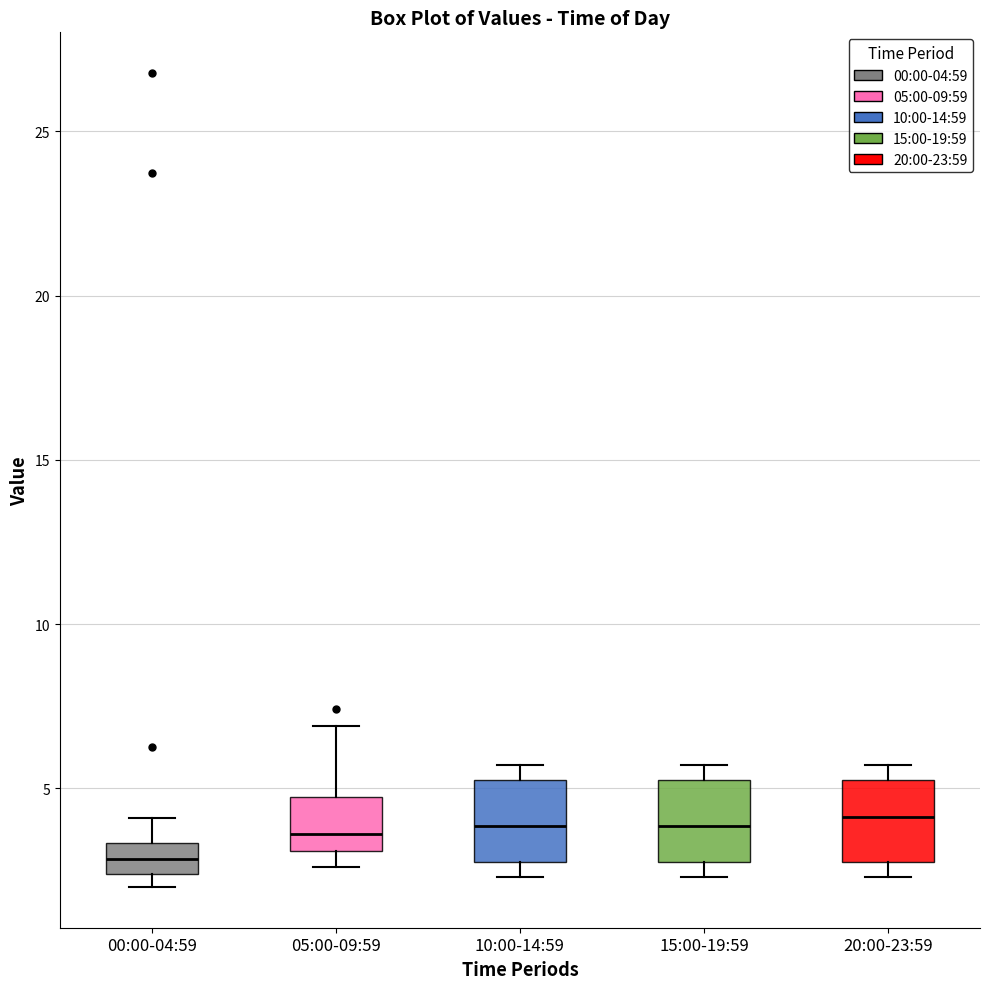

Reading left to right, read every box against the y-axis: the position of its median line, the range the box covers, and the ends of its whiskers. The values are not printed on the chart, so give them approximately, as read against the axis.

00:00-04:59: median 3.0, box 2.5 to 3.5, whiskers 2.0 to 4.0
05:00-09:59: median 3.5, box 3.0 to 4.5, whiskers 2.5 to 7.0
10:00-14:59: median 4.0, box 3.0 to 5.5, whiskers 2.5 to 5.5 (just above the box's upper edge)
15:00-19:59: median 4.0, box 3.0 to 5.0, whiskers 2.5 to 5.5
20:00-23:59: median 4.0, box 3.0 to 5.0, whiskers 2.5 to 5.5